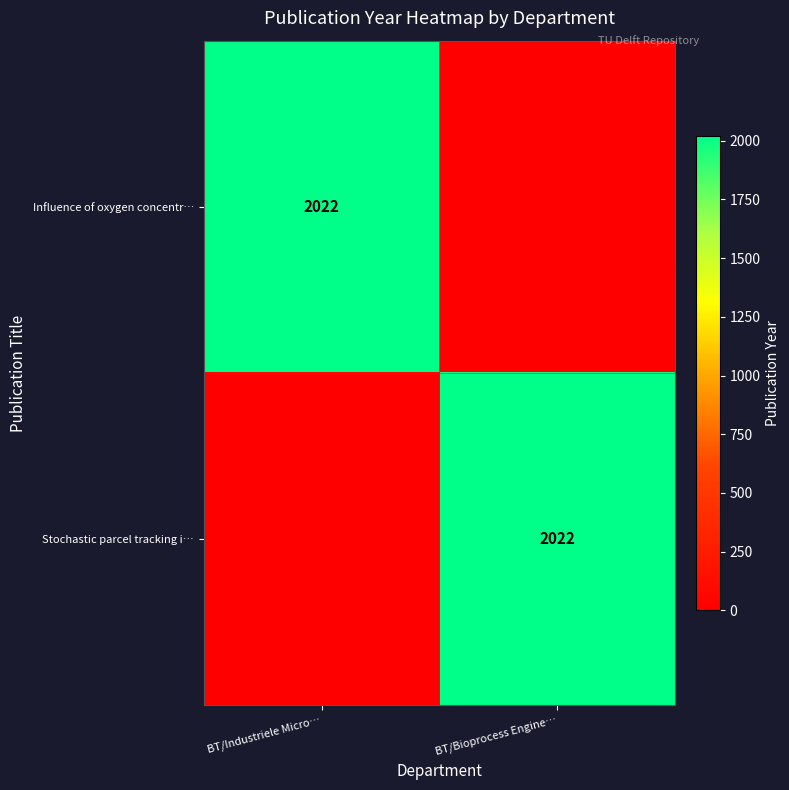

True or false: Influence of oxygen concentr… has a value of 864 at BT/Industriele Micro….

False